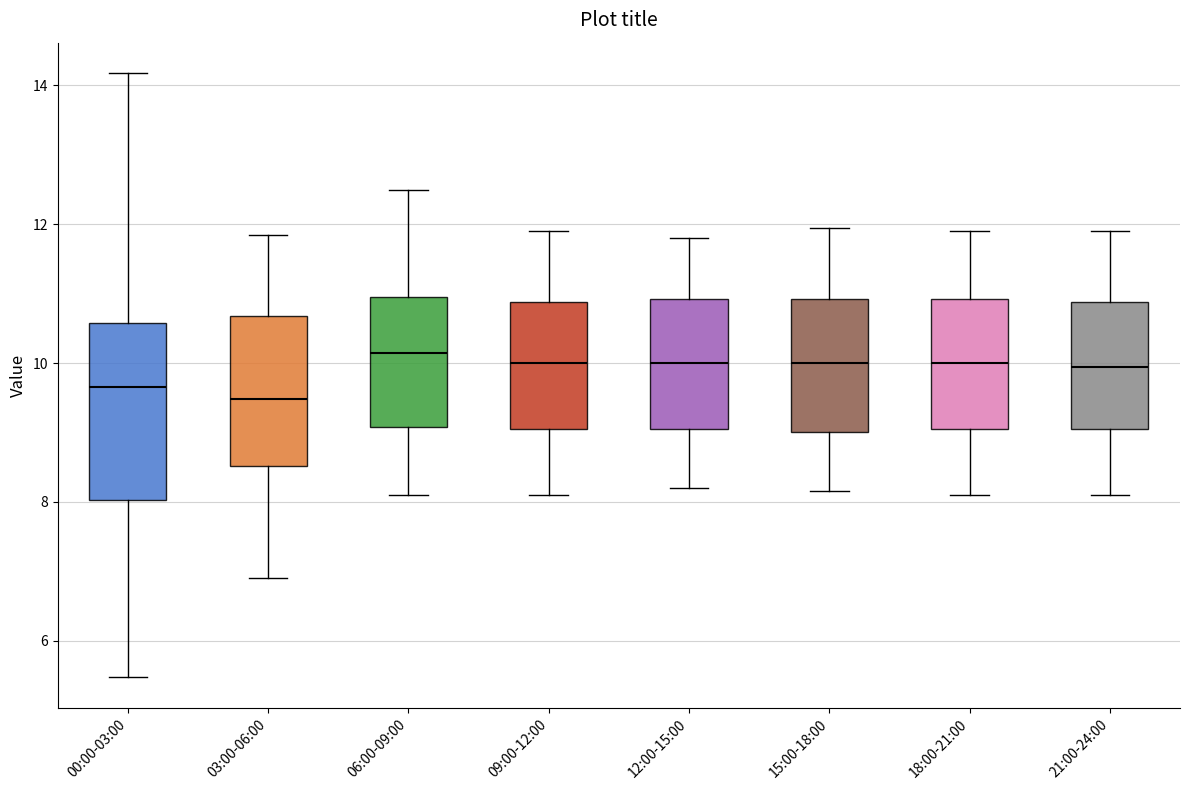

Reading left to right, read every box against the y-axis: the position of its median line, the range the box covers, and the ends of its whiskers. The values are not printed on the chart, so give them approximately, as read against the axis.

00:00-03:00: median 9.6, box 8.0 to 10.6, whiskers 5.4 to 14.2
03:00-06:00: median 9.4, box 8.6 to 10.6, whiskers 7.0 to 11.8
06:00-09:00: median 10.2, box 9.0 to 11.0, whiskers 8.2 to 12.6
09:00-12:00: median 10.0, box 9.0 to 10.8, whiskers 8.2 to 12.0
12:00-15:00: median 10.0, box 9.0 to 11.0, whiskers 8.2 to 11.8
15:00-18:00: median 10.0, box 9.0 to 11.0, whiskers 8.2 to 12.0
18:00-21:00: median 10.0, box 9.0 to 11.0, whiskers 8.2 to 12.0
21:00-24:00: median 10.0, box 9.0 to 10.8, whiskers 8.2 to 12.0